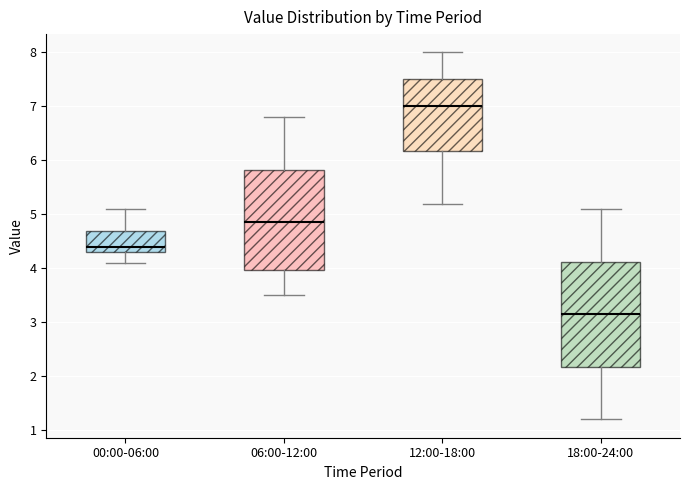

Reading left to right, read every box against the y-axis: the position of its median line, the range the box covers, and the ends of its whiskers. The values are not printed on the chart, so give them approximately, as read against the axis.

00:00-06:00: median 4.4, box 4.3 to 4.7, whiskers 4.1 to 5.1
06:00-12:00: median 4.9, box 4.0 to 5.8, whiskers 3.5 to 6.8
12:00-18:00: median 7.0, box 6.2 to 7.5, whiskers 5.2 to 8.0
18:00-24:00: median 3.2, box 2.2 to 4.1, whiskers 1.2 to 5.1